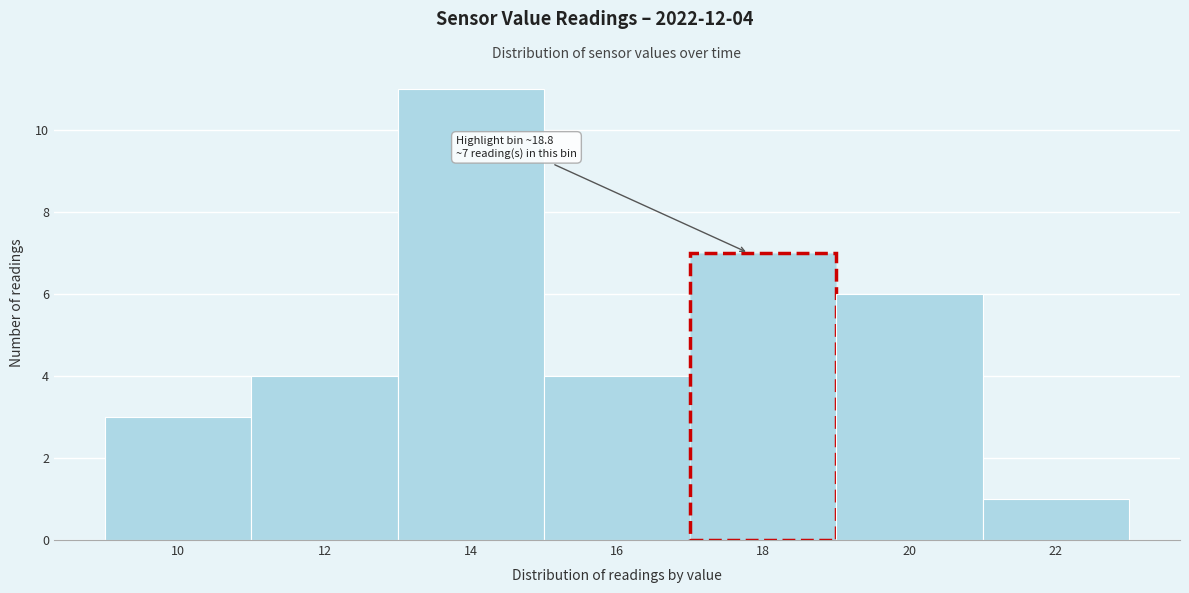

Reading left to right, list all the values displayed in this chart.

3	4	11	4	7	6	1